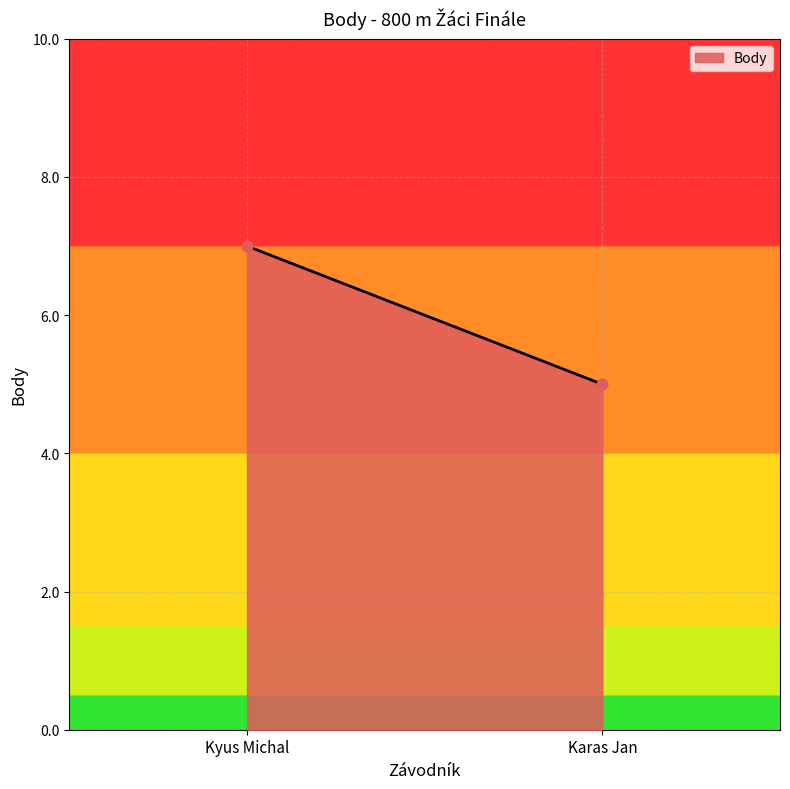

What is the average Y value?

6